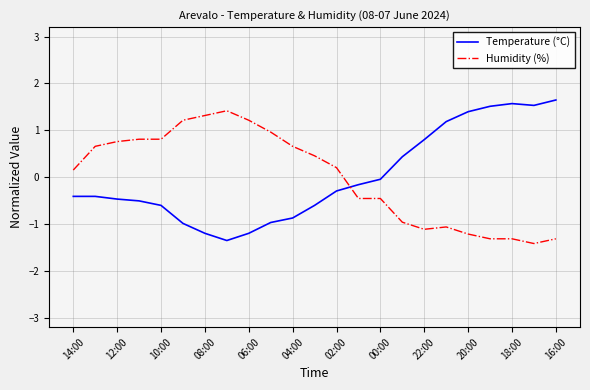

What is the minimum value for Temperature (°C)?

-1.4